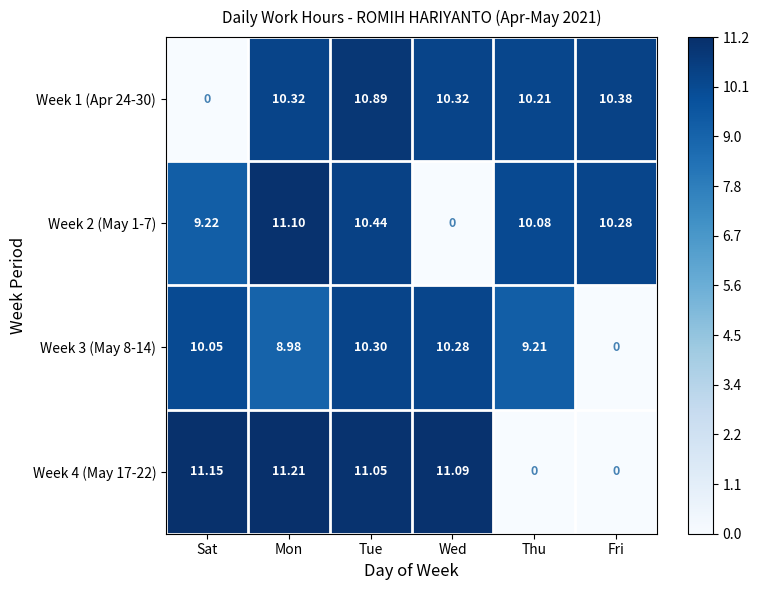

At which label does Week 2 (May 1-7) reach its minimum?

Wed